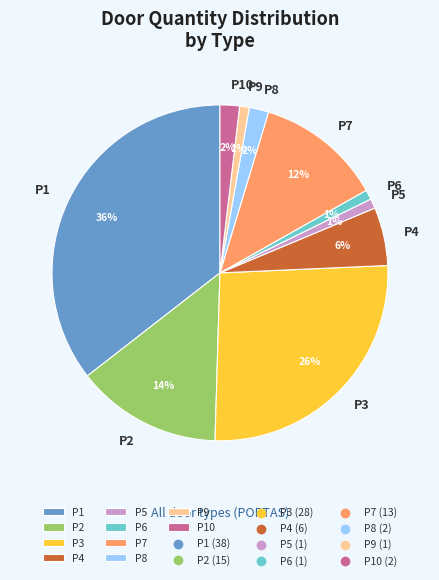

How many segments does this pie chart have?

10